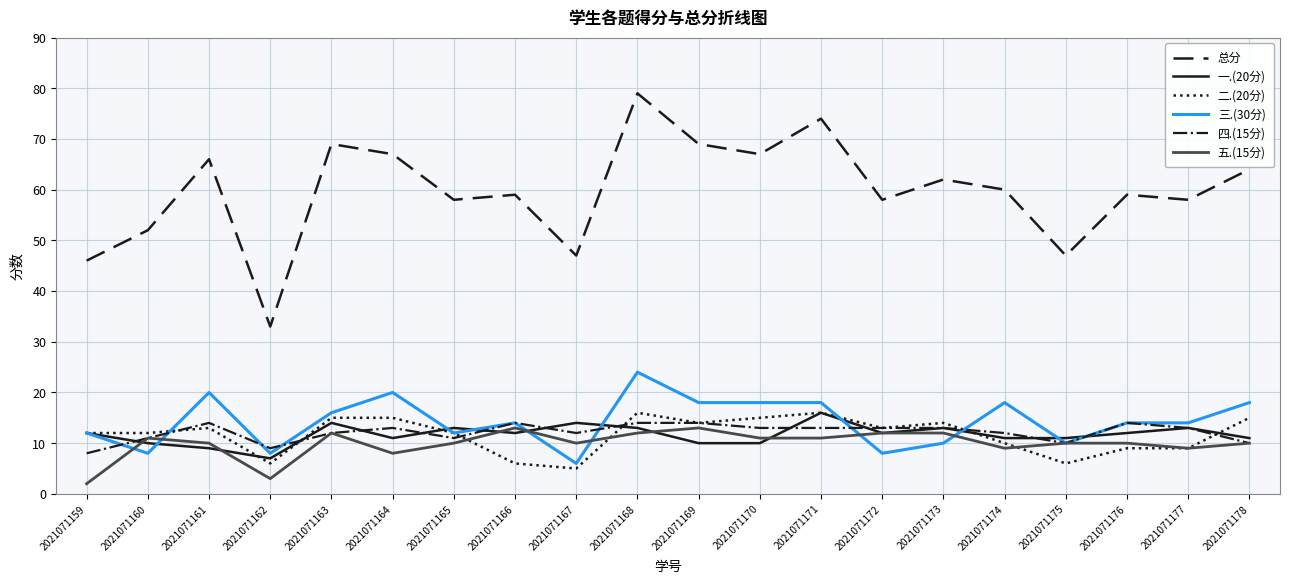

What is the approximate value of 总分 at 2021071175?

47